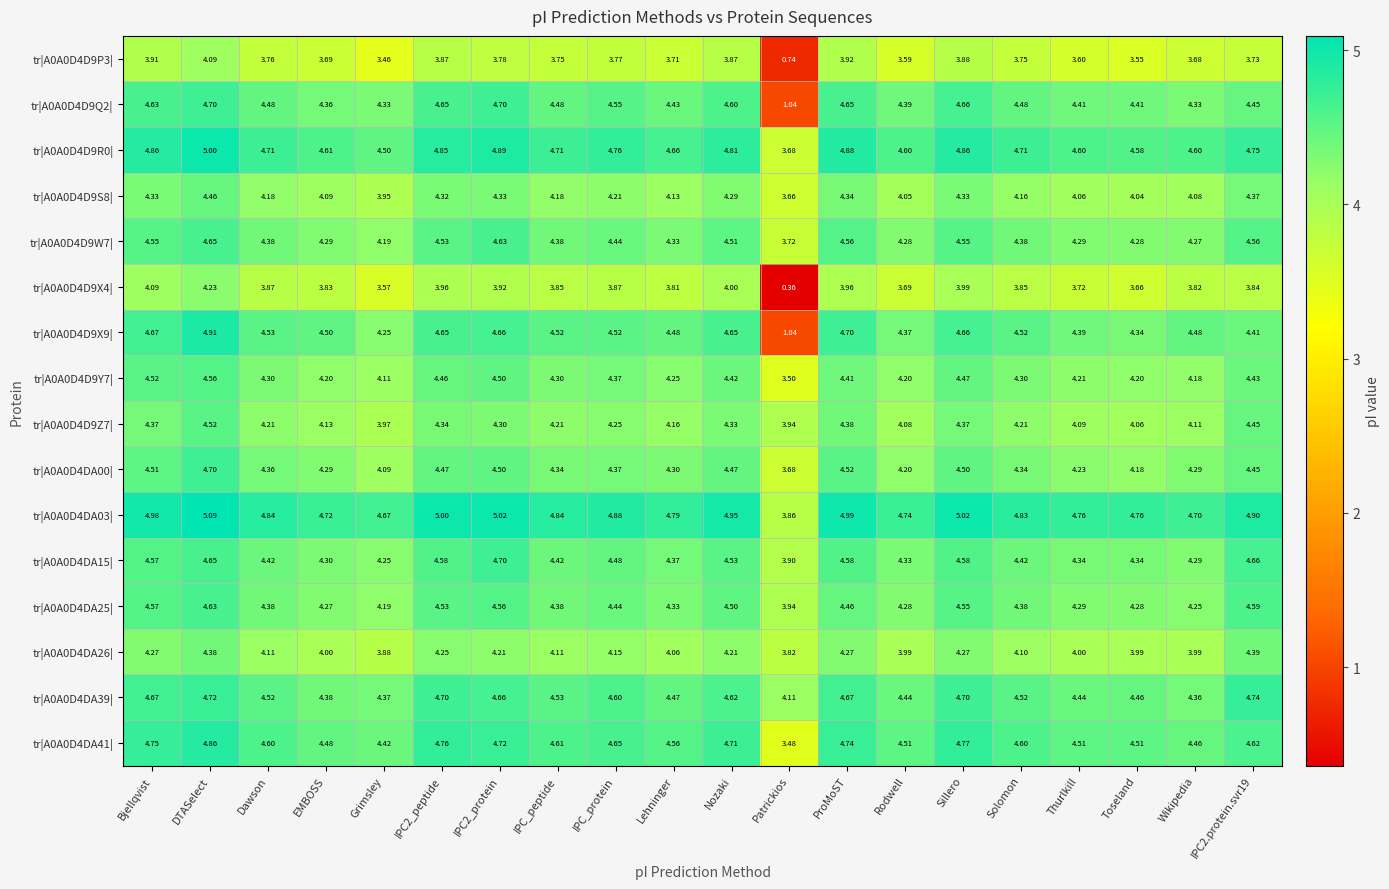

Where does the tr|A0A0D4DA00| series first go above 4?

Bjellqvist